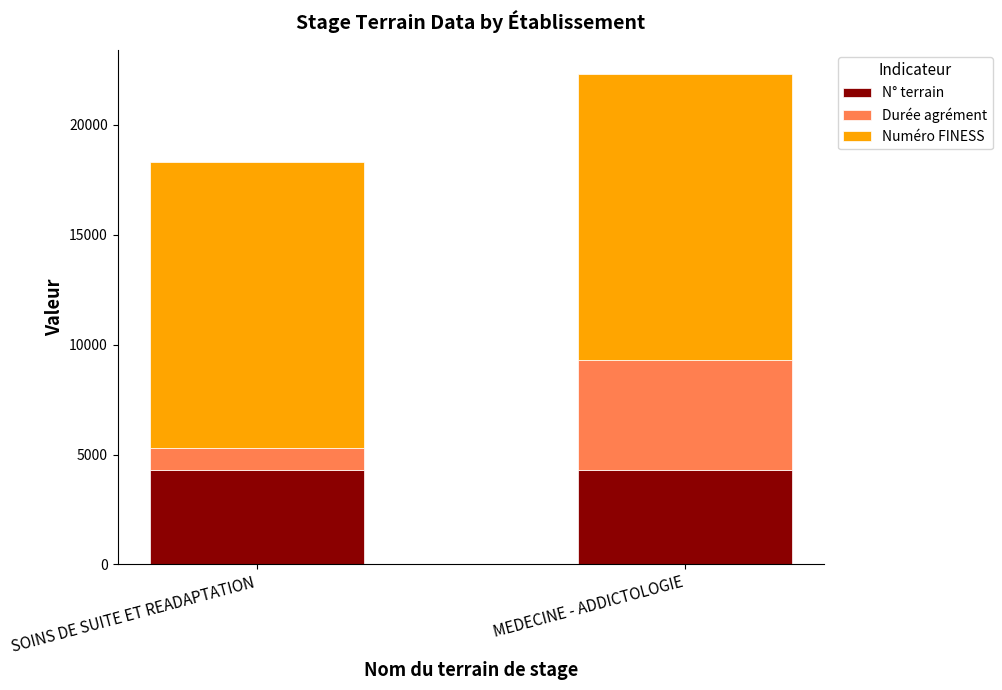

What is the minimum value for N° terrain?

4300.2